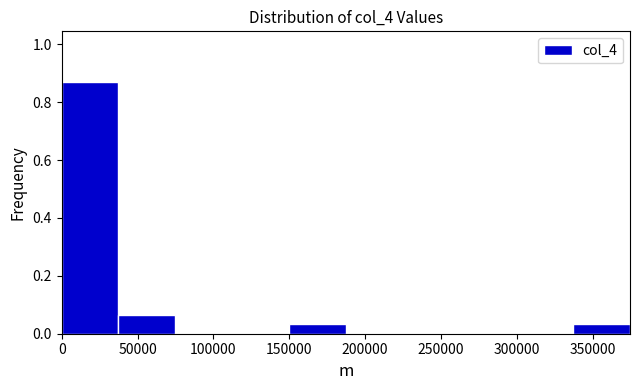

Reading left to right, list every bar in this chart as the range it spans on the x-axis followed by its height. Neither the bar edges nor the heights are printed on the chart, so give them approximately, as read against the axes.

0 to 35000: 0.88
35000 to 75000: 0.06
75000 to 110000: 0
110000 to 150000: 0
150000 to 185000: 0.04
185000 to 225000: 0
225000 to 260000: 0
260000 to 300000: 0
300000 to 335000: 0
335000 to 375000: 0.04